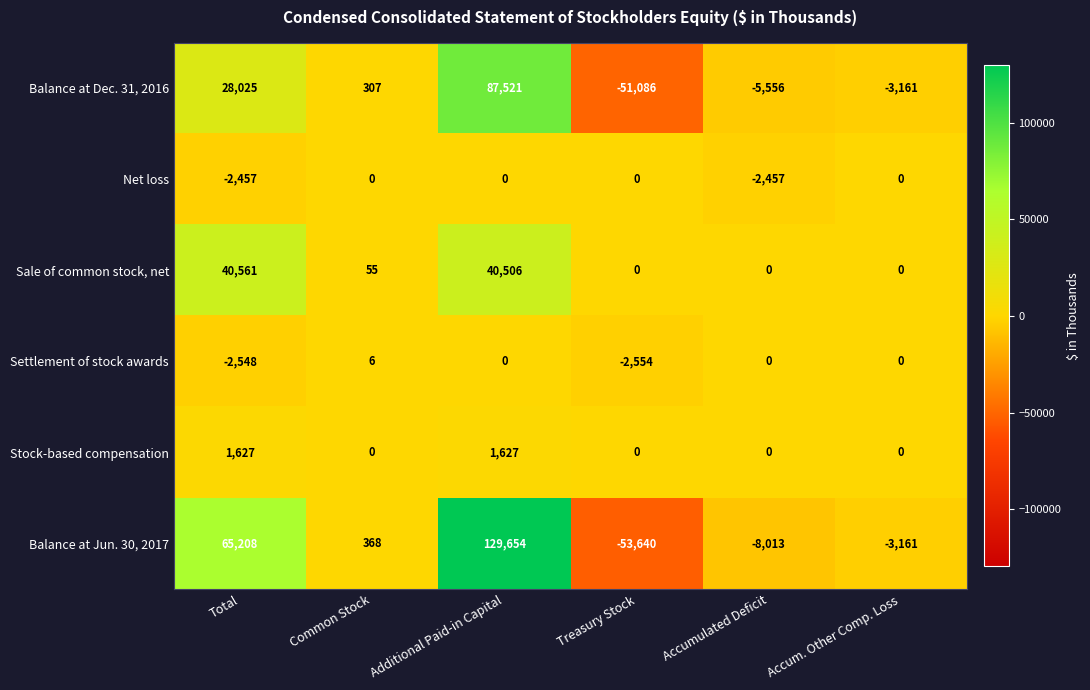

The Balance at Jun. 30, 2017 series shows 129654 at Additional Paid-in Capital. True or false?

True